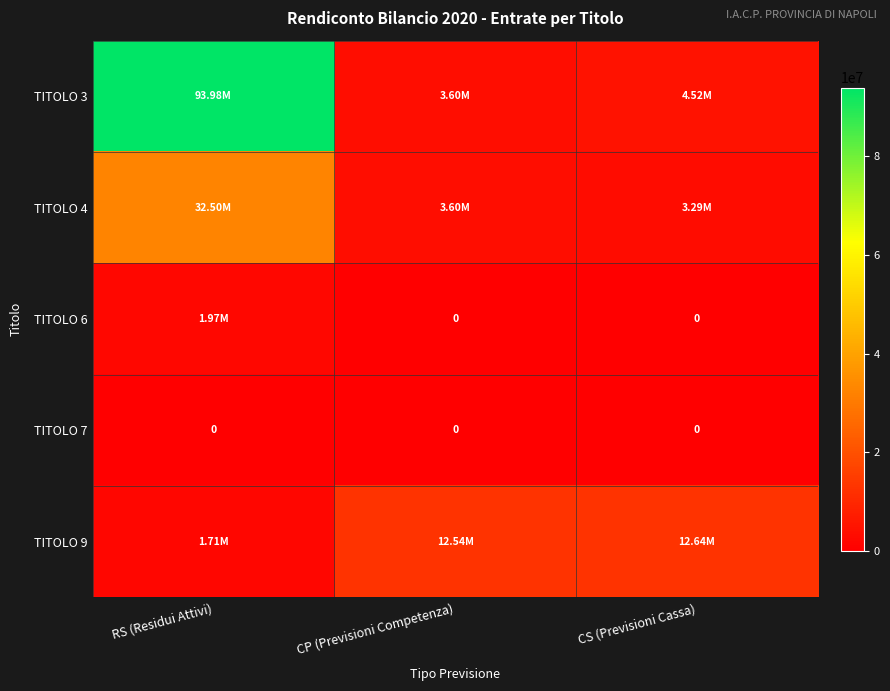

At how many categories does at least one series exceed 69974656?

1